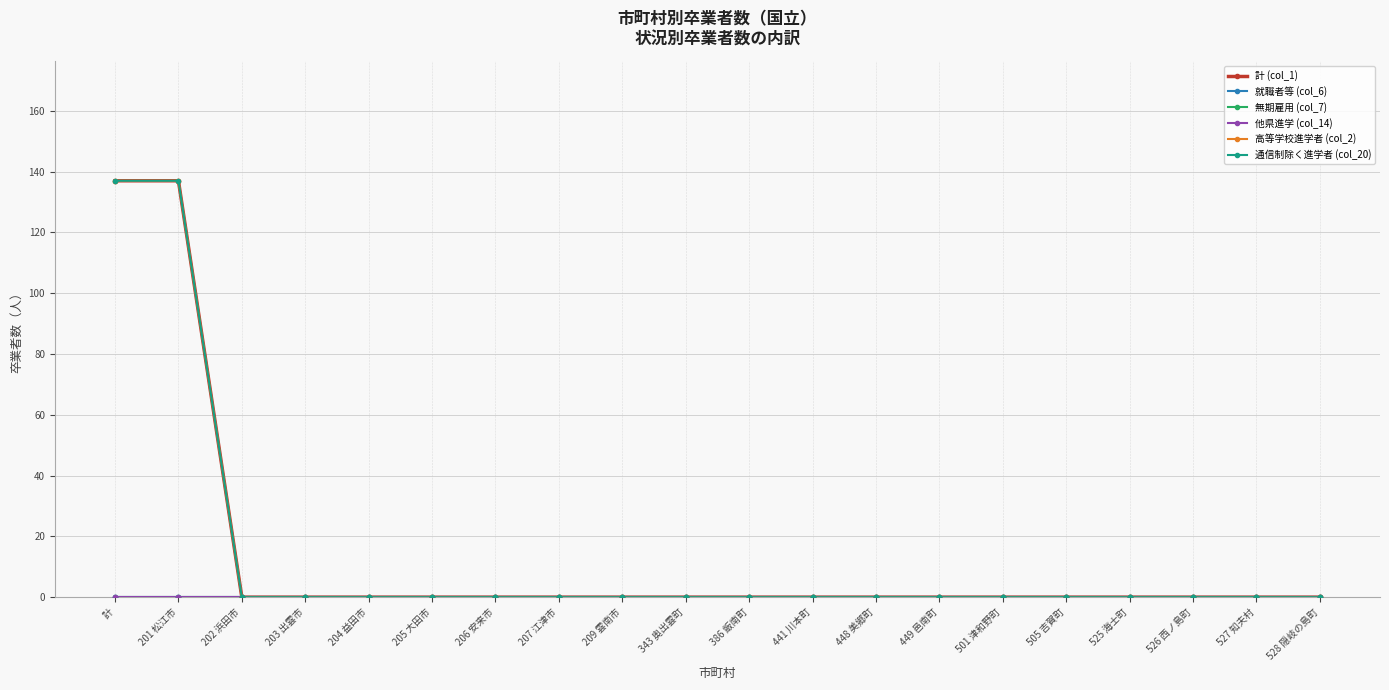

Which has a higher value, 528 隠岐の島町 or 203 出雲市?

528 隠岐の島町